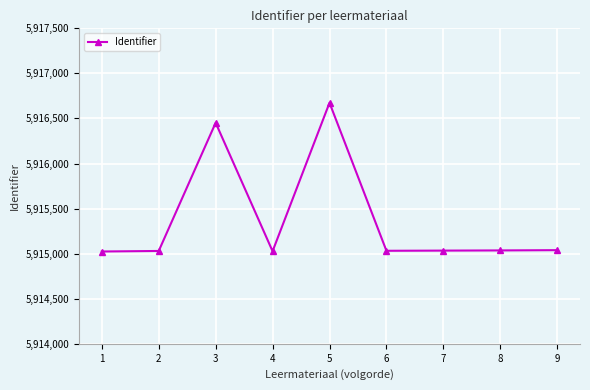

At which category does the data reach its first local peak?

3